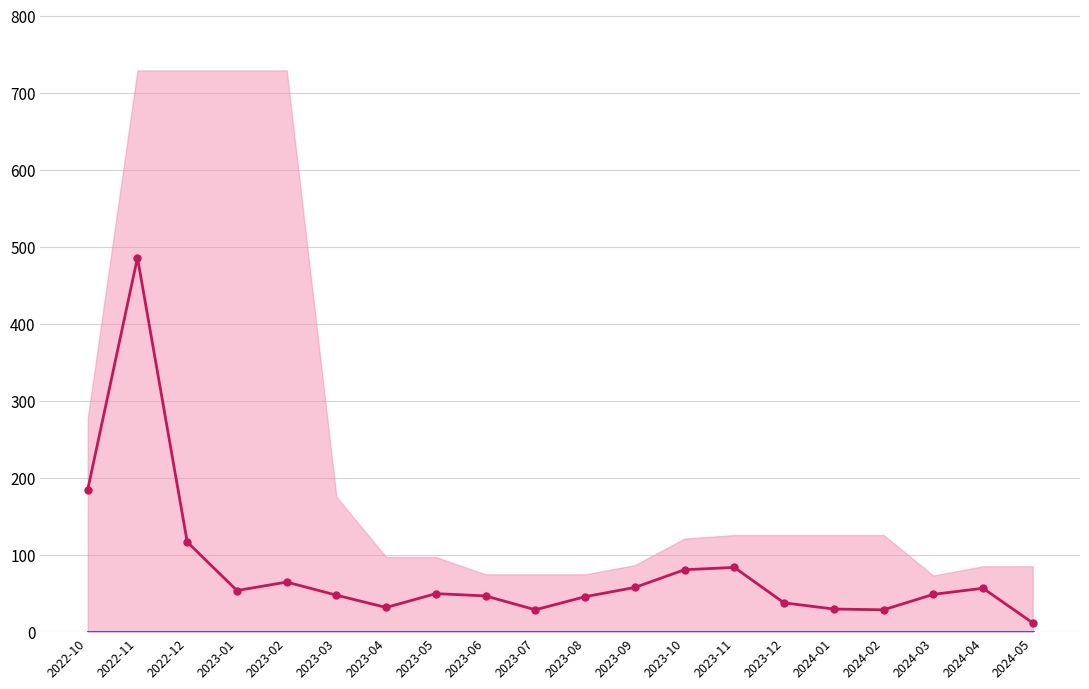

Where is the first local maximum for monthly_visit?

2022-11